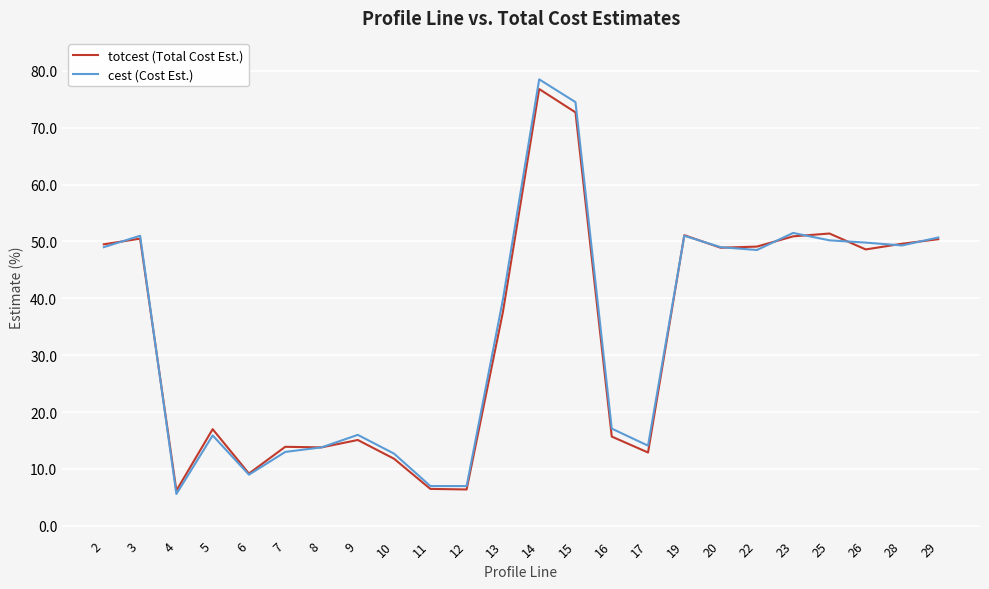

Is the value of cest (Cost Est.) at 15 greater than the value of totcest (Total Cost Est.) at 29?

Yes